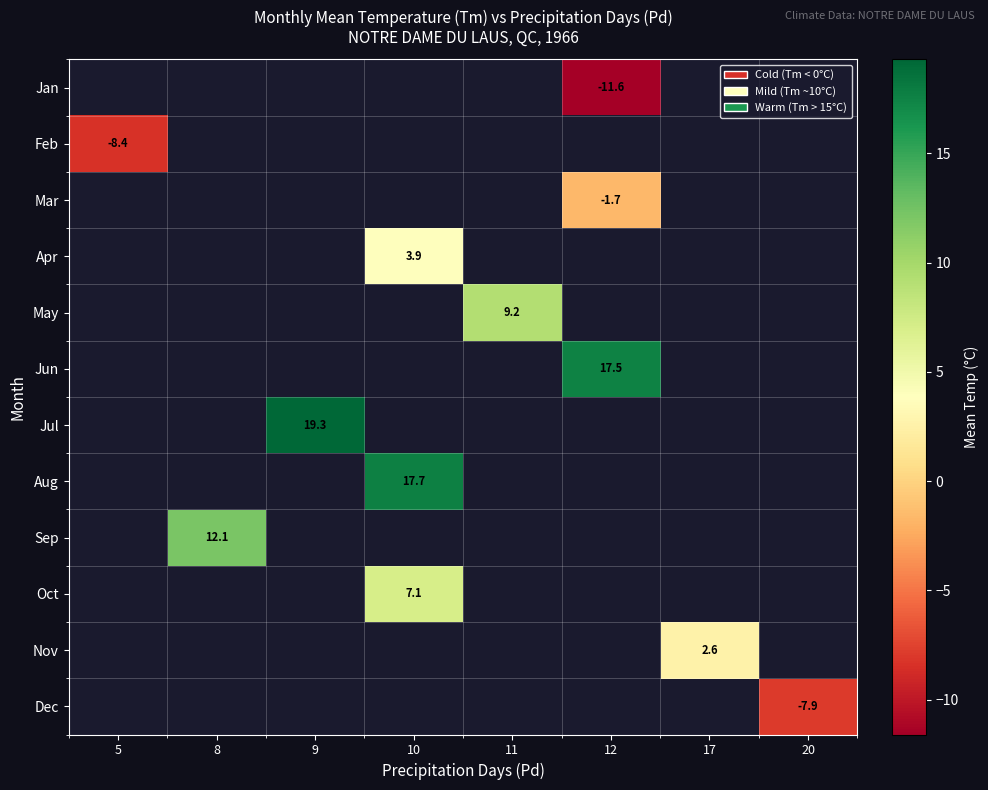

The Apr series shows 1.5 at 10. True or false?

False